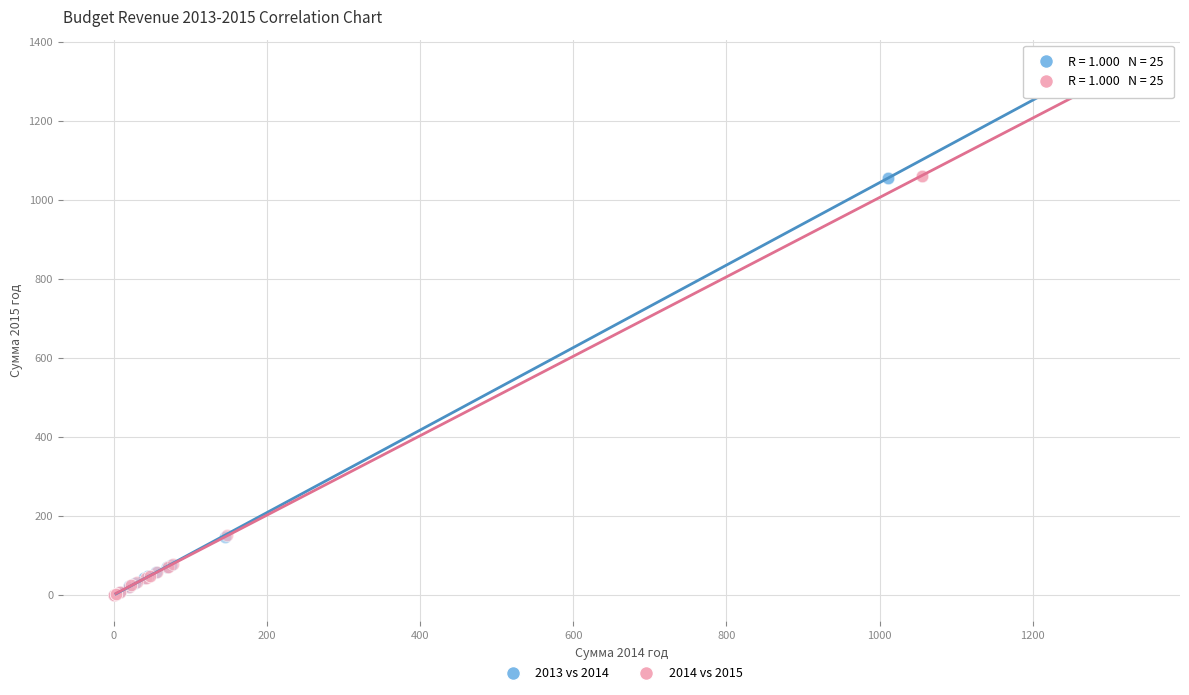

Which series has the largest Y range (max minus min)?

2014 vs 2015